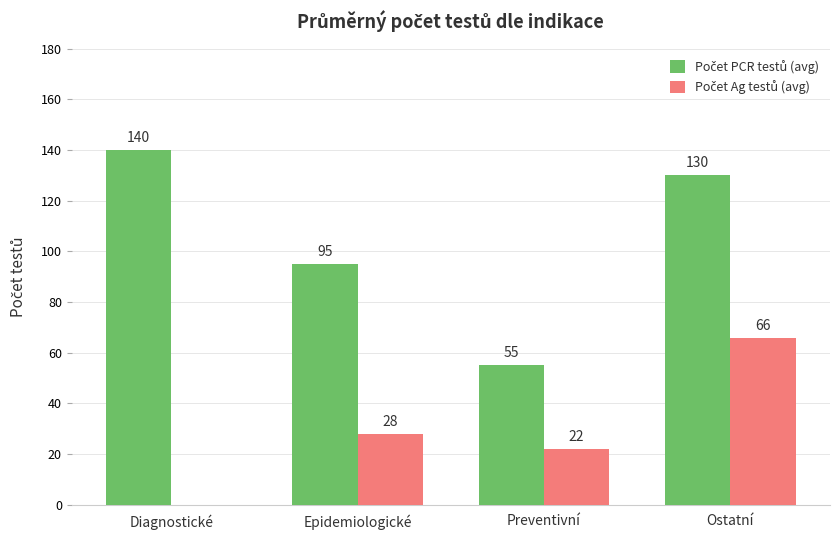

What is the total value across all series at Preventivní?

77